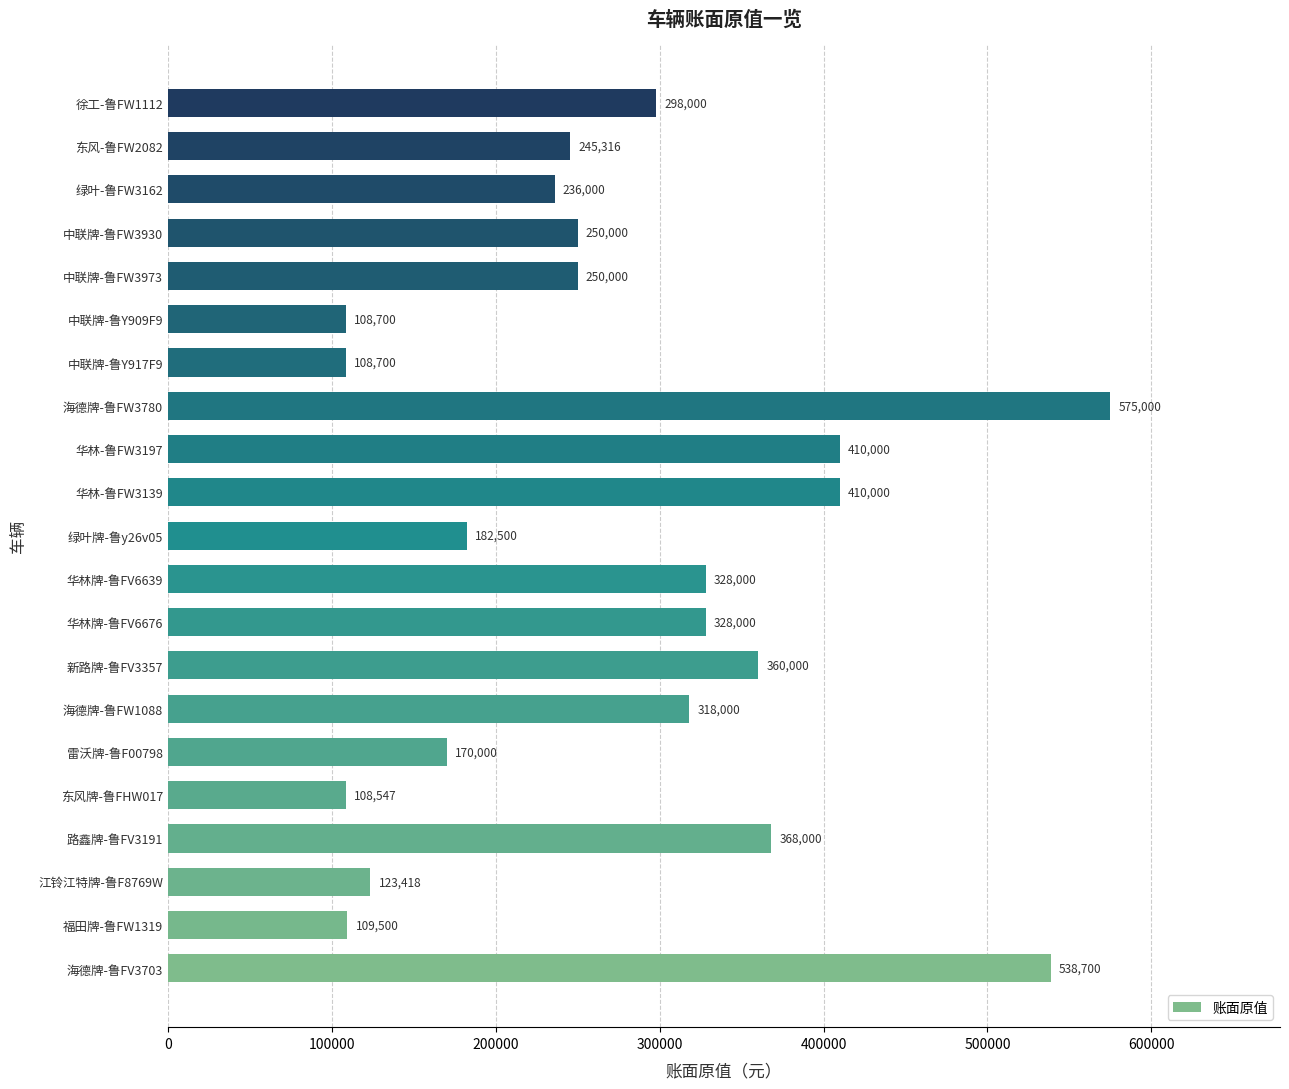

How many values are below 250000?

9